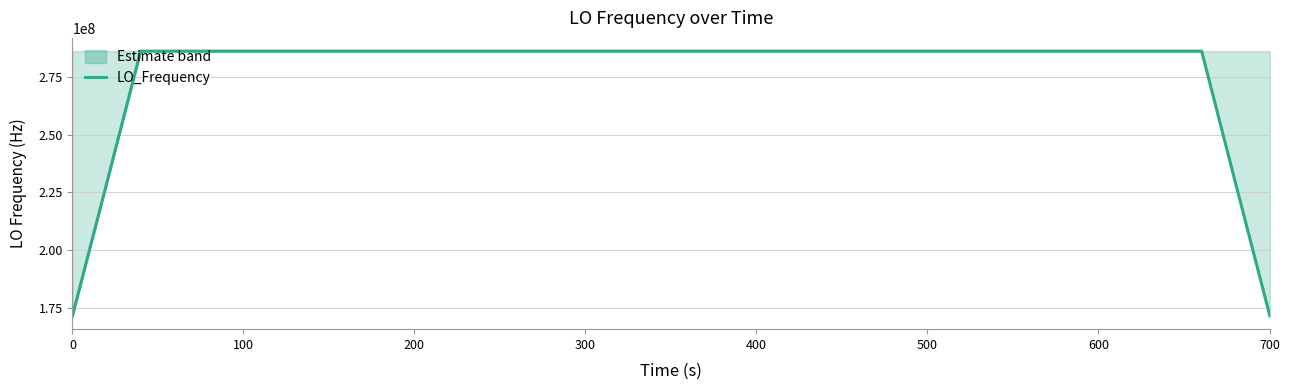

True or false: the data shows 65689423.7 at 0.

False